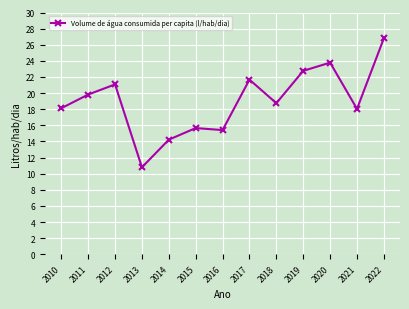

Read the value at 2021.

18.0